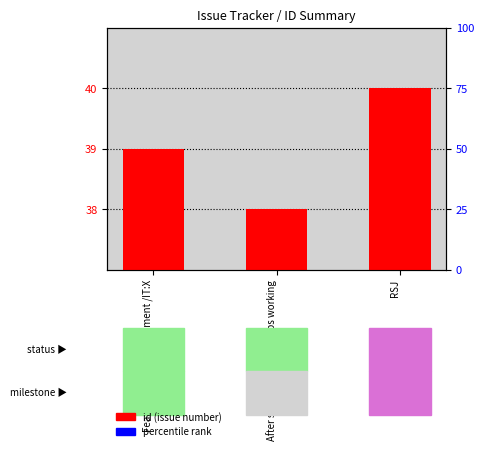

What is the value of the 3rd bar from the left?

40